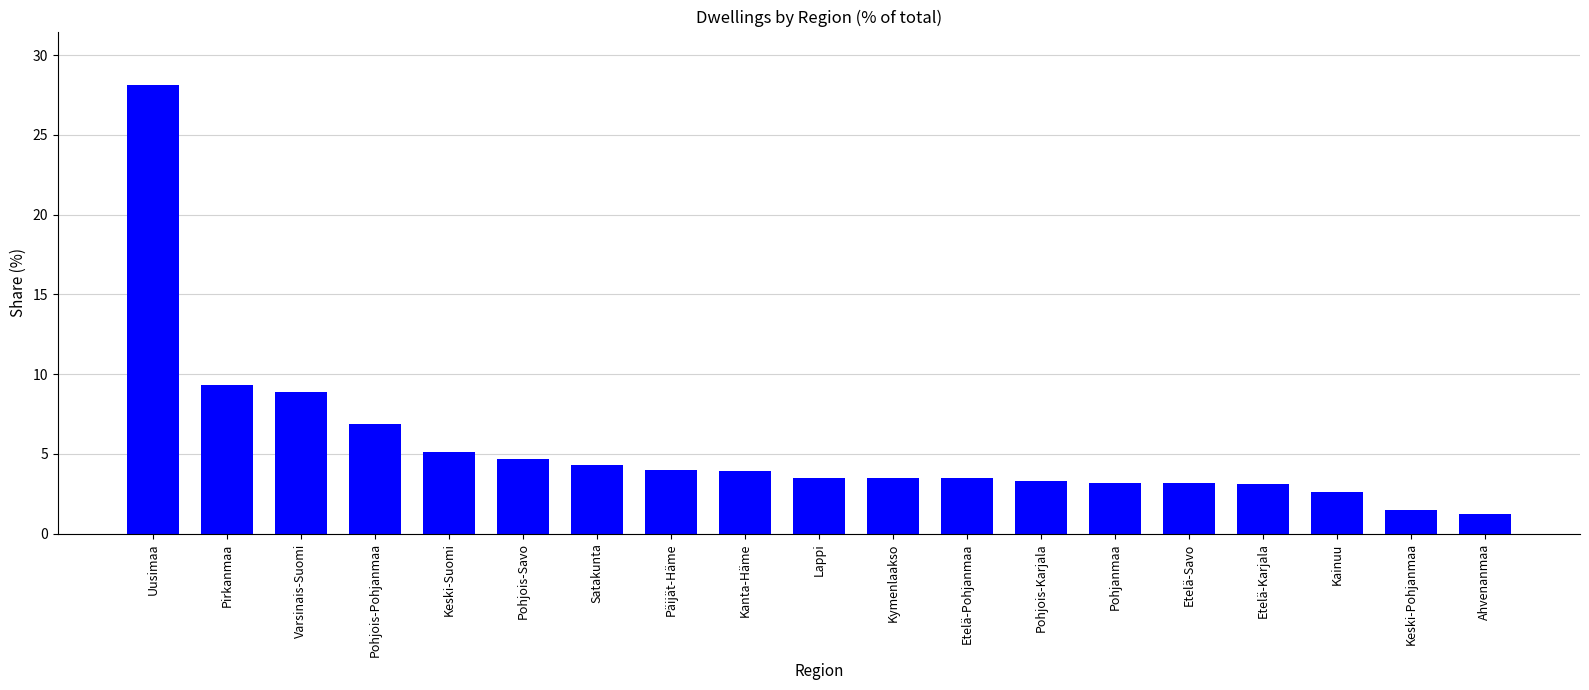

What value does the data have at Pohjanmaa?

3.2